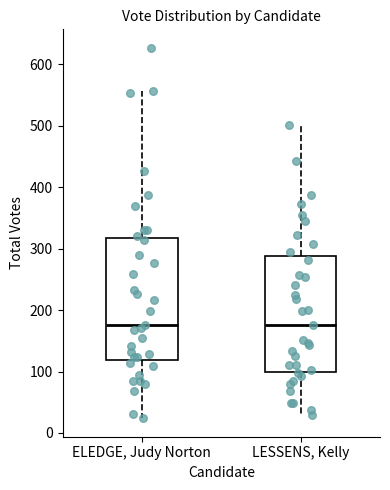

Which box is the tallest, from its lower edge to its upper edge?

ELEDGE, Judy Norton